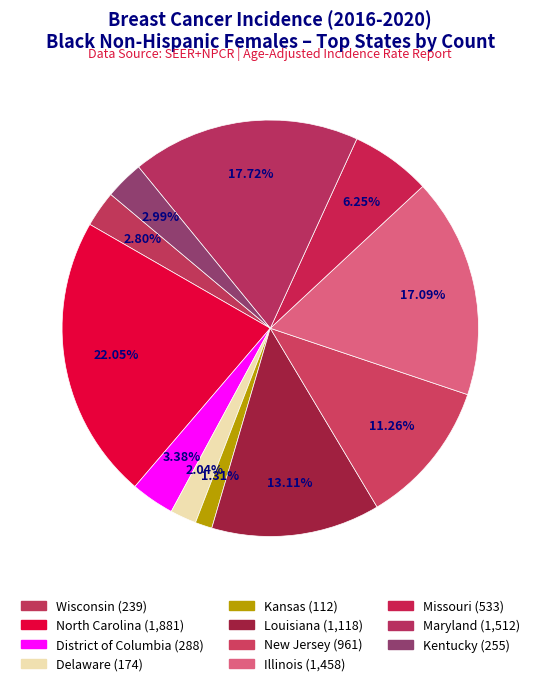

True or false: District of Columbia accounts for 10% of the total.

False